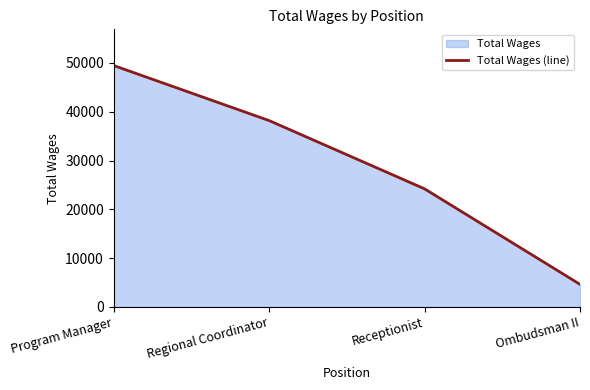

At which label does the data first exceed 38184?

Program Manager